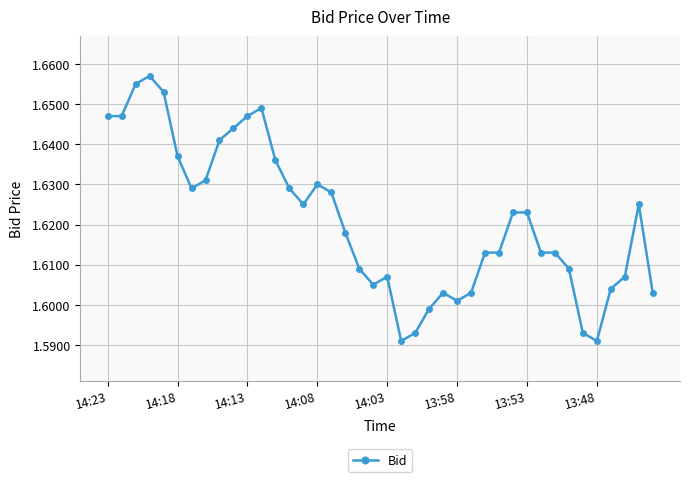

True or false: the data has more than 0 interior local peaks.

True